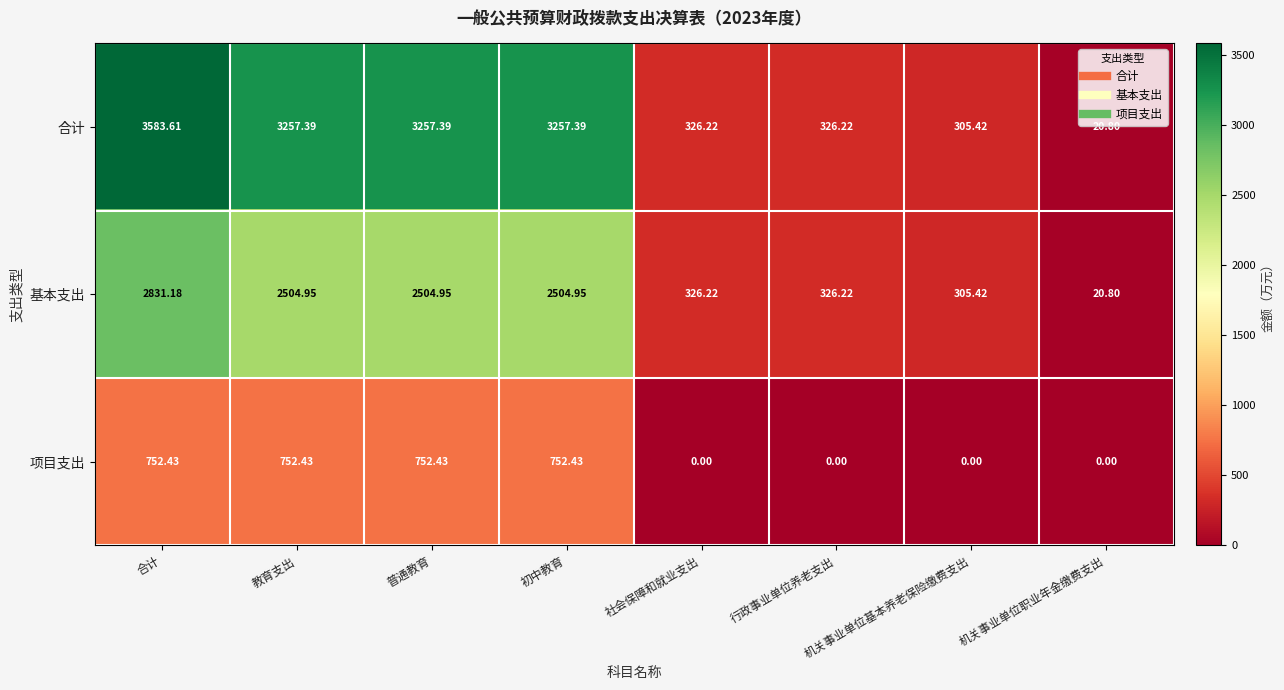

Which category has the highest value across all series?

合计